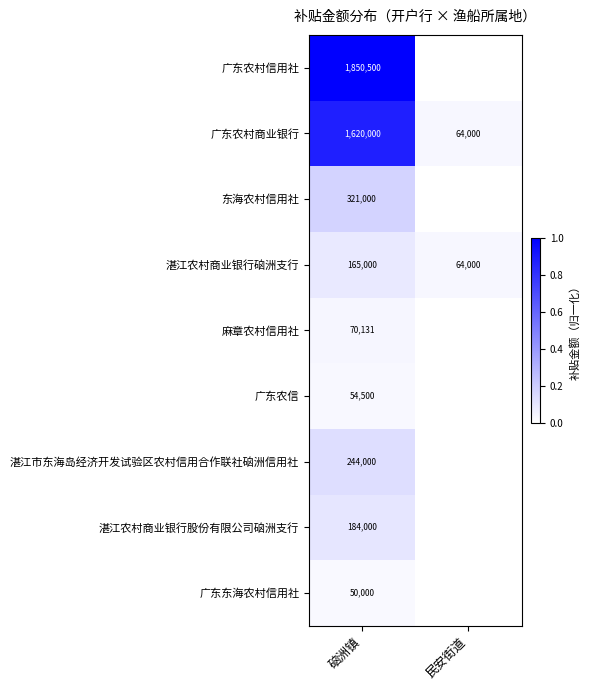

At which label does 湛江农村商业银行硇洲支行 reach its minimum?

民安街道